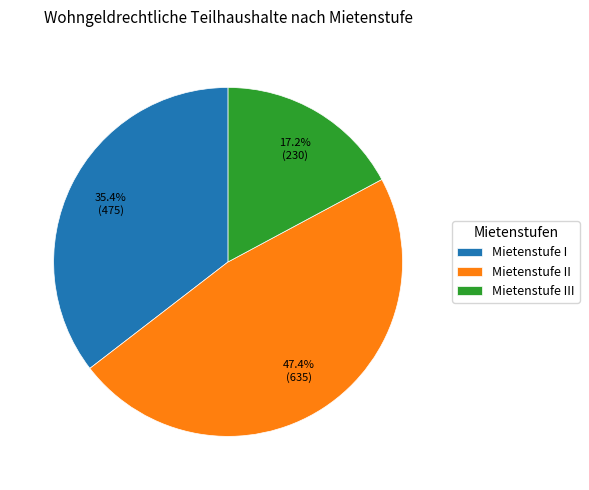

Rank the categories by value from highest to lowest.

Mietenstufe II, Mietenstufe I, Mietenstufe III